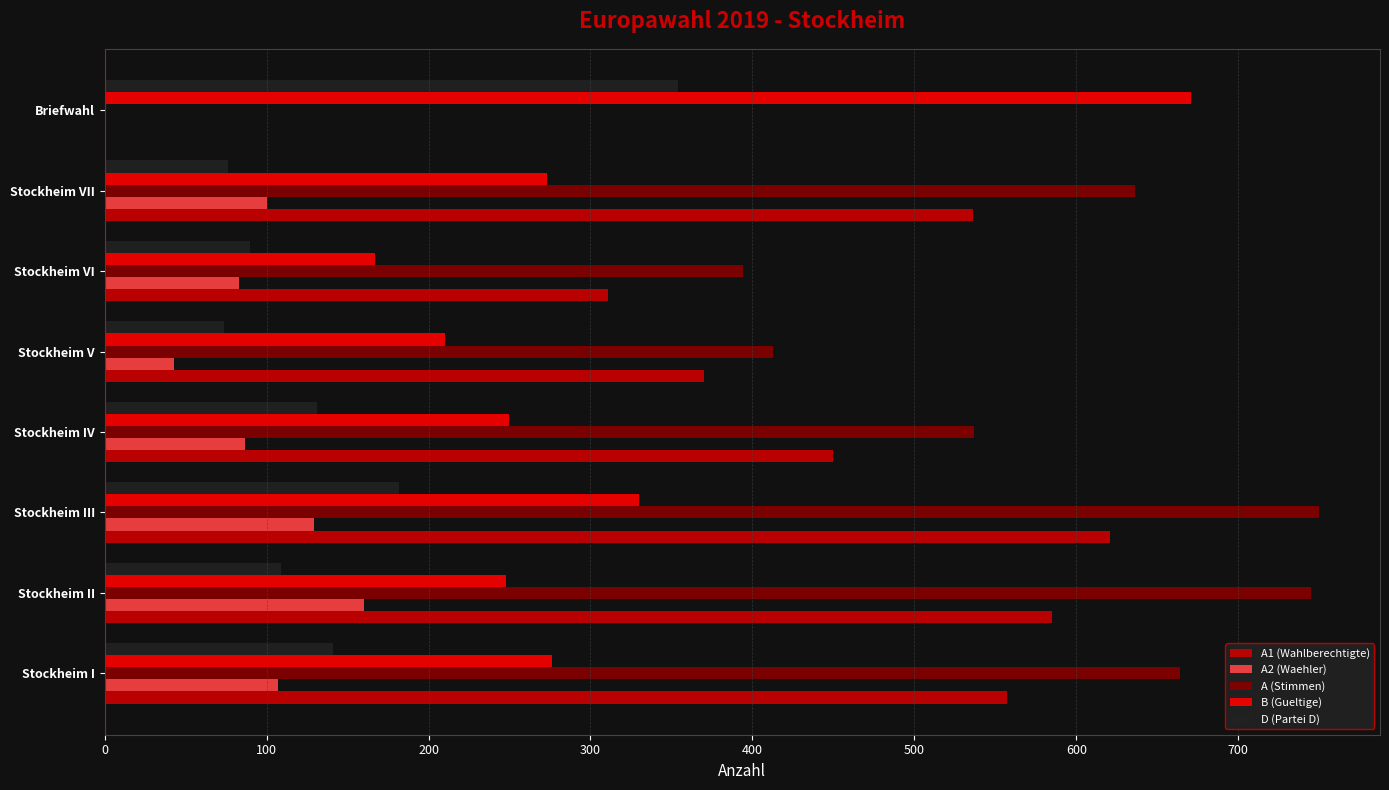

The value of A2 (Waehler) at Stockheim I is 107. True or false?

True